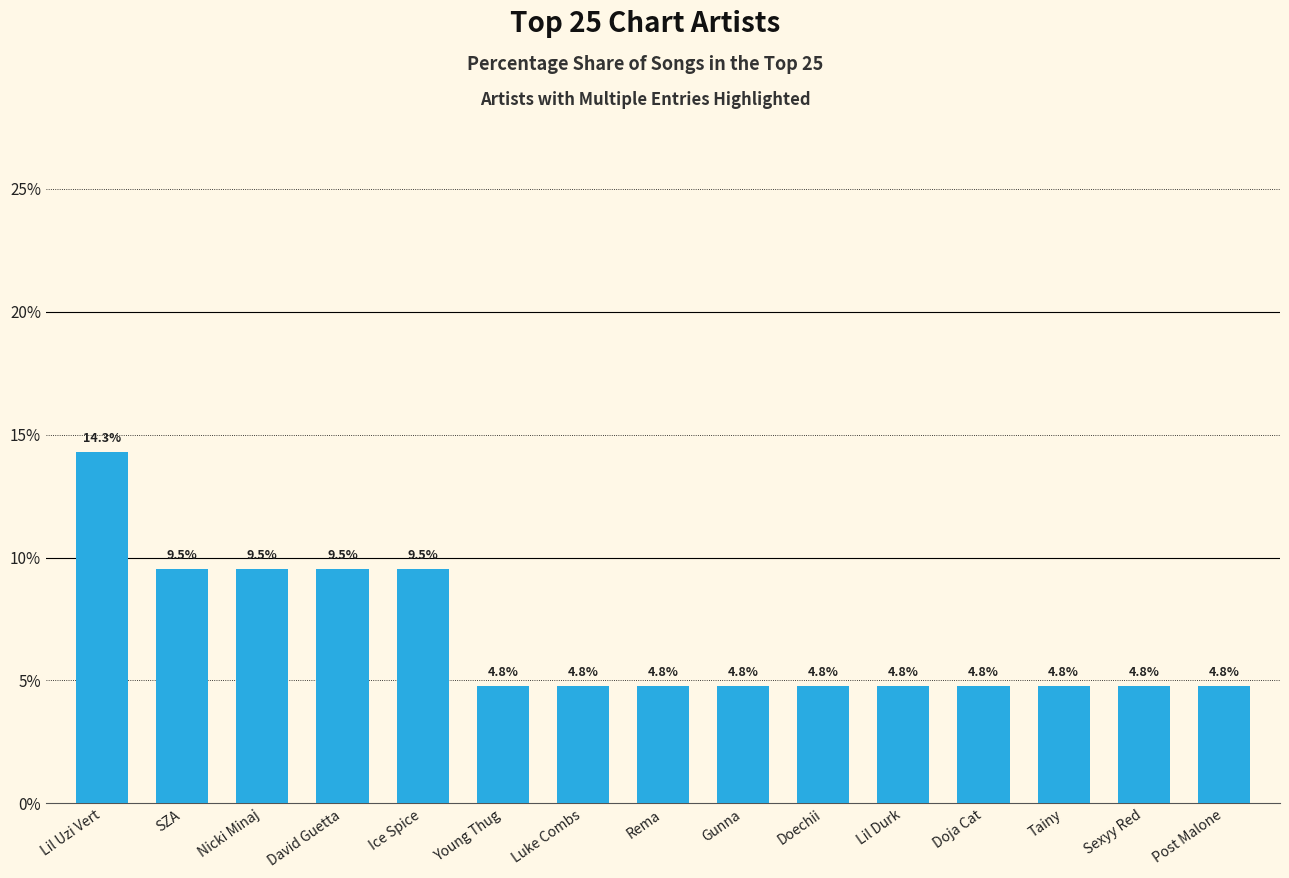

What is the label of the 2nd bar from the left?

SZA